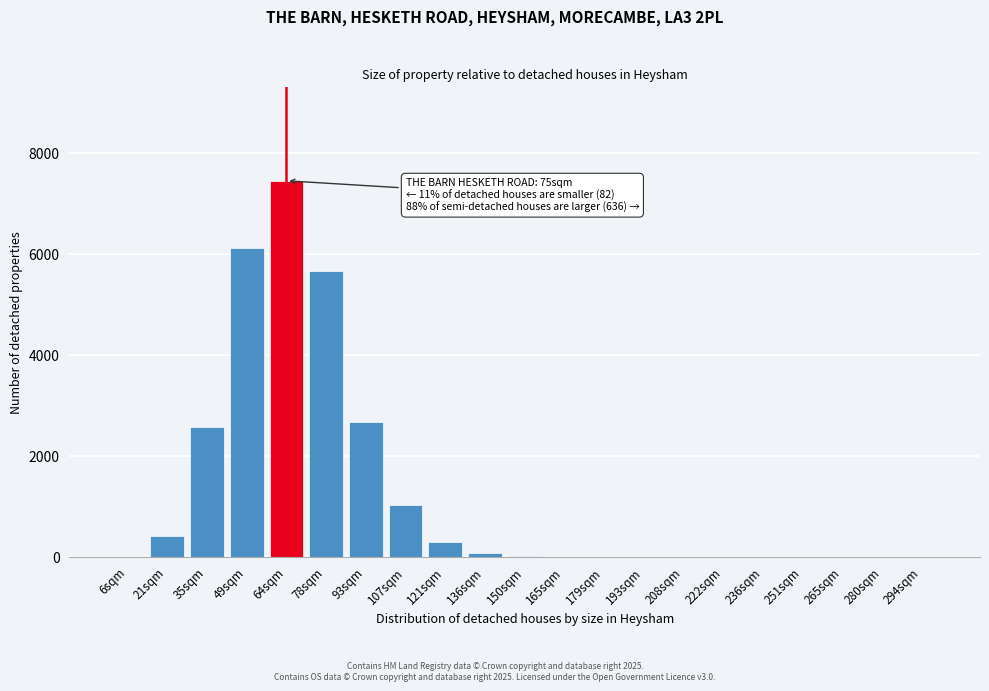

Which has a higher value, 6sqm or 35sqm?

35sqm